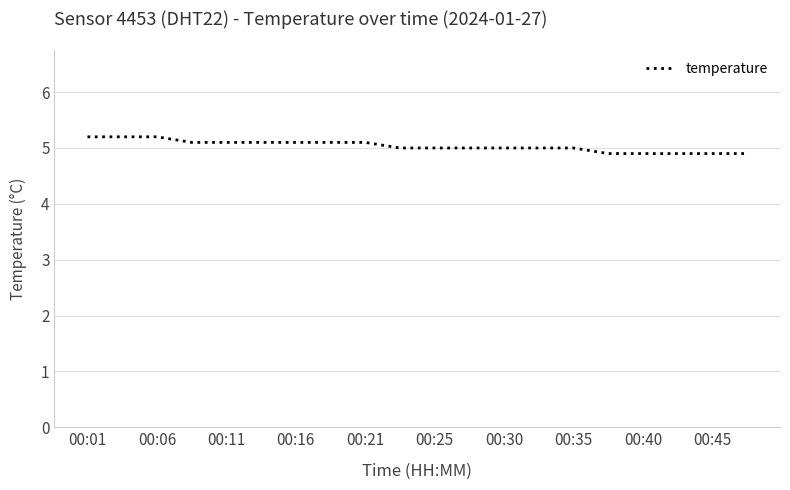

How many lines are shown in the chart?

1